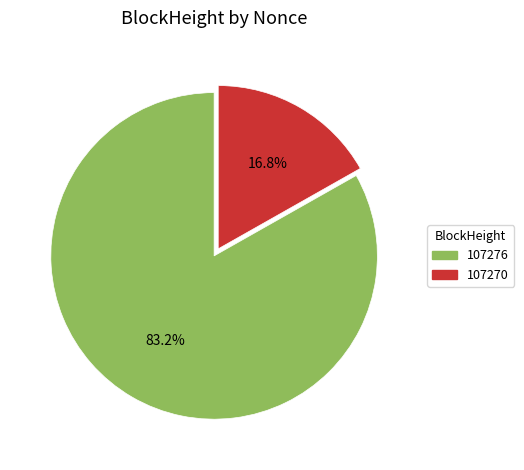

Does 107276 account for over 50% of the chart?

Yes